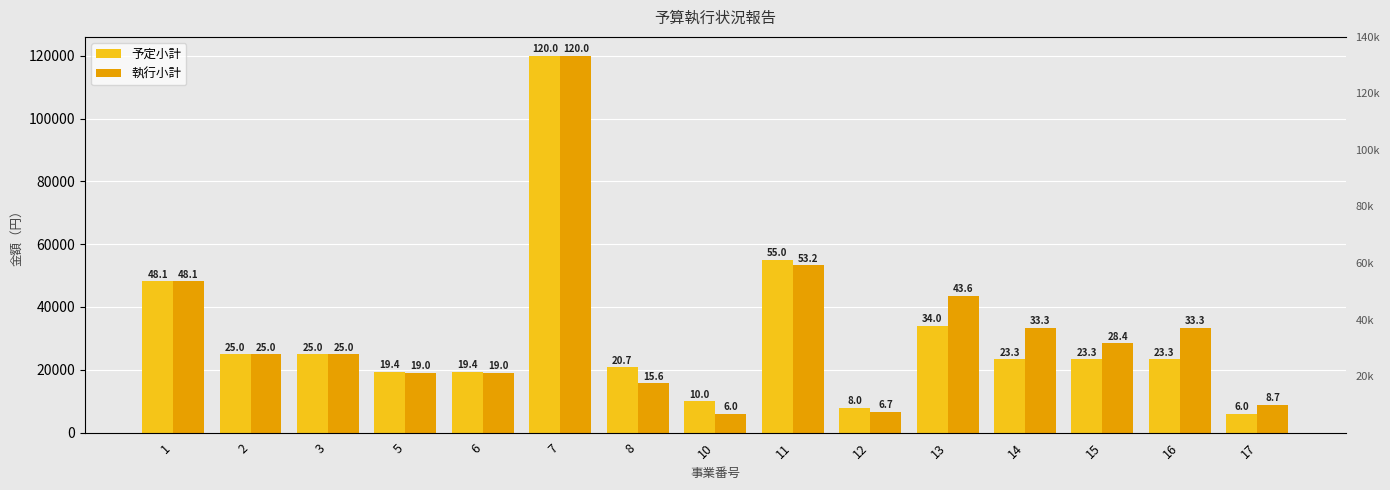

Which series has the widest spread of values?

予定小計